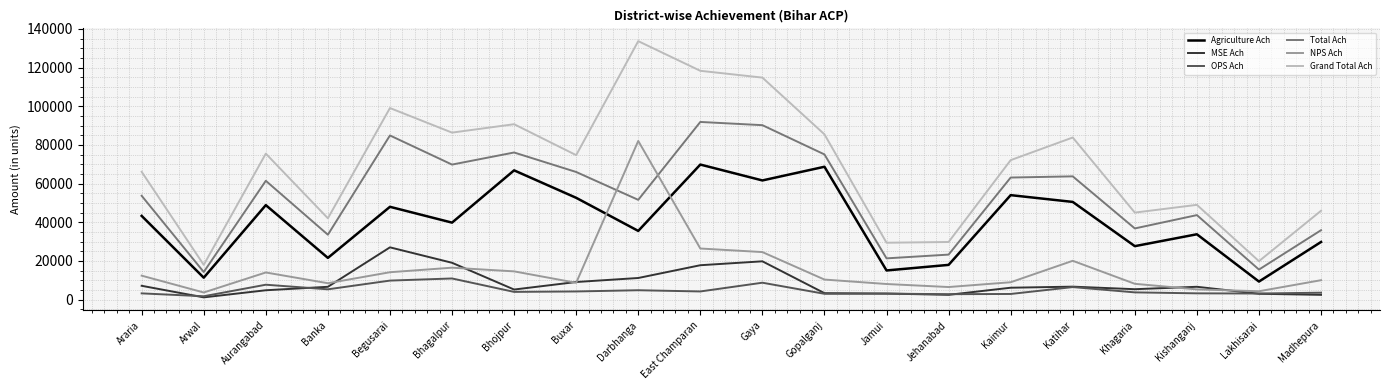

Is this an area chart (filled region under the line)?

No